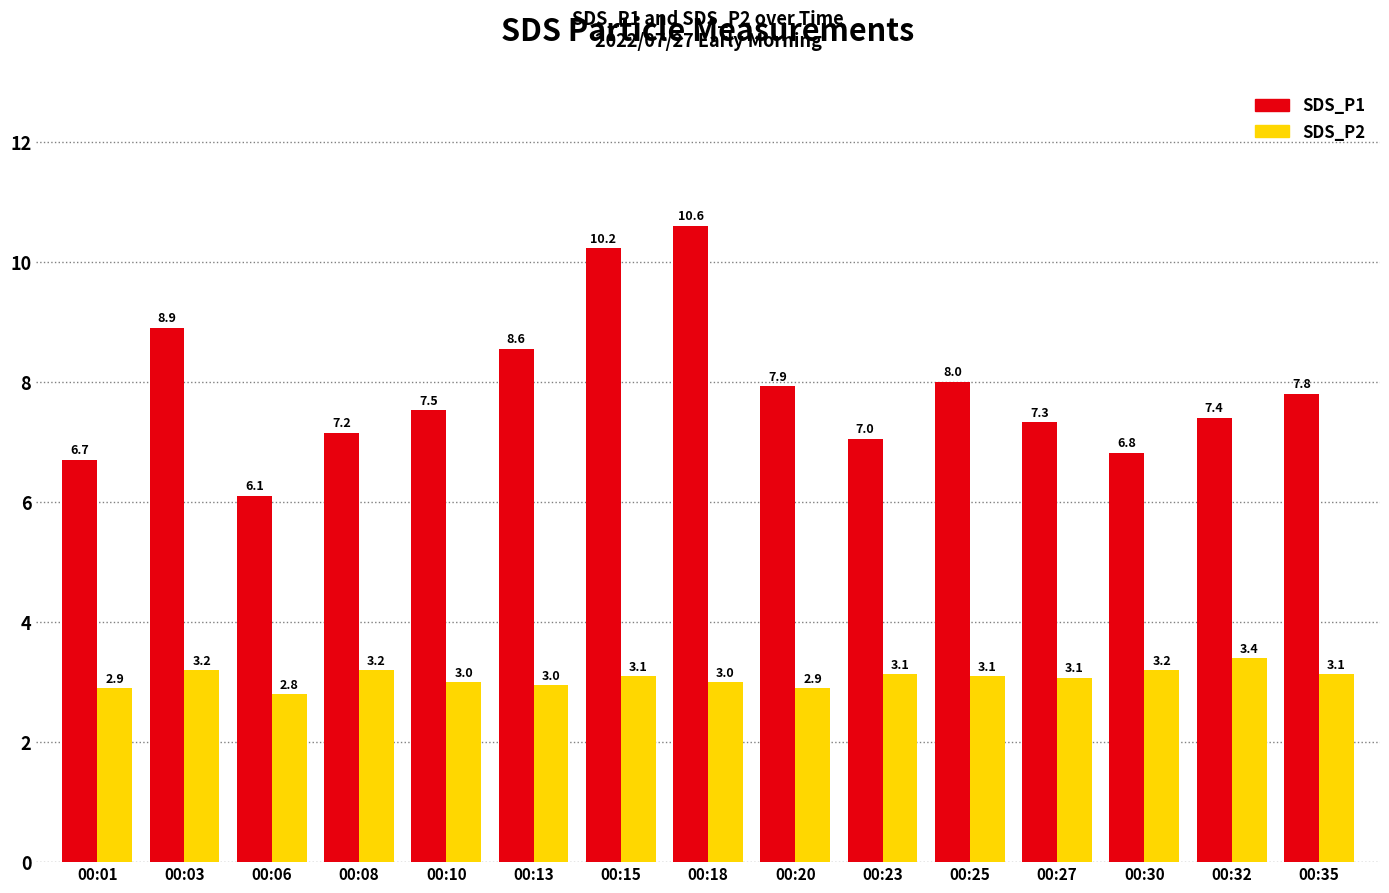

What is the sum of all SDS_P1 values?

118.1